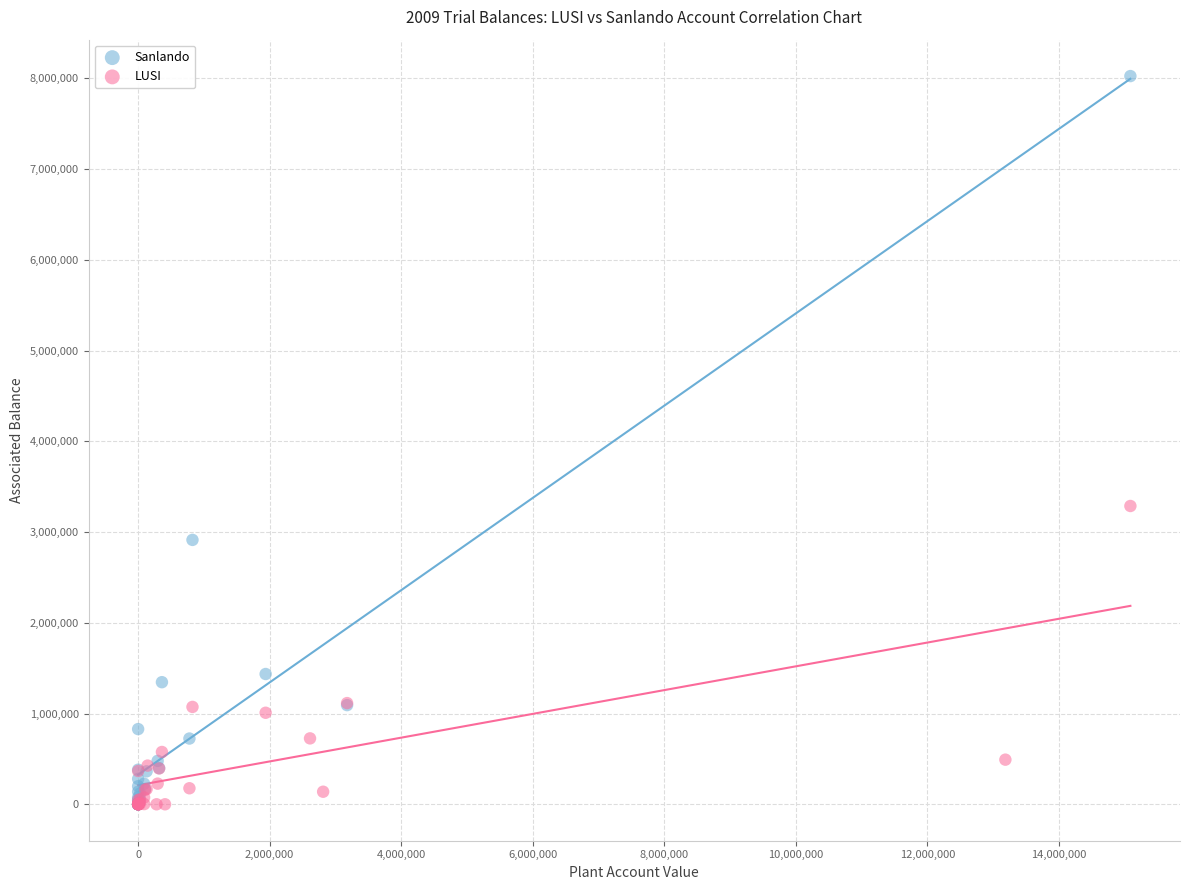

Which series has the largest Y range (max minus min)?

Sanlando